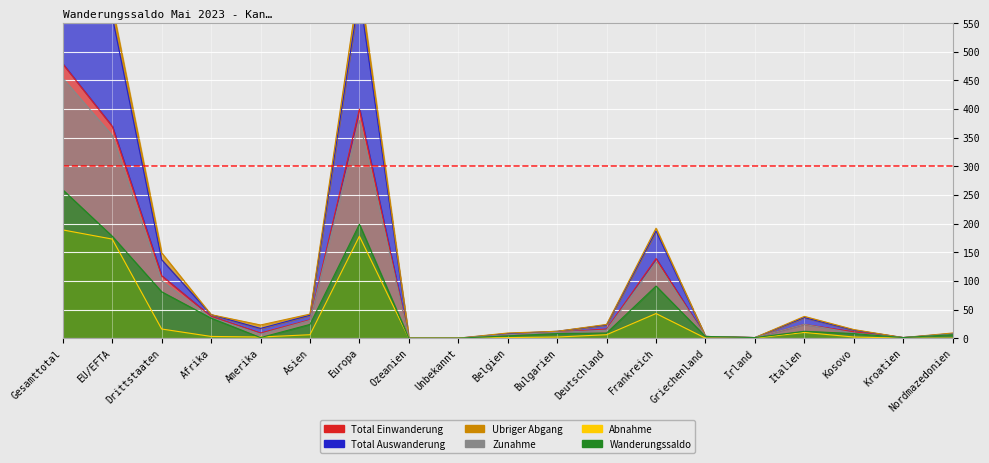

What is the difference between the Wanderungssaldo values at Griechenland and EU/EFTA?

175